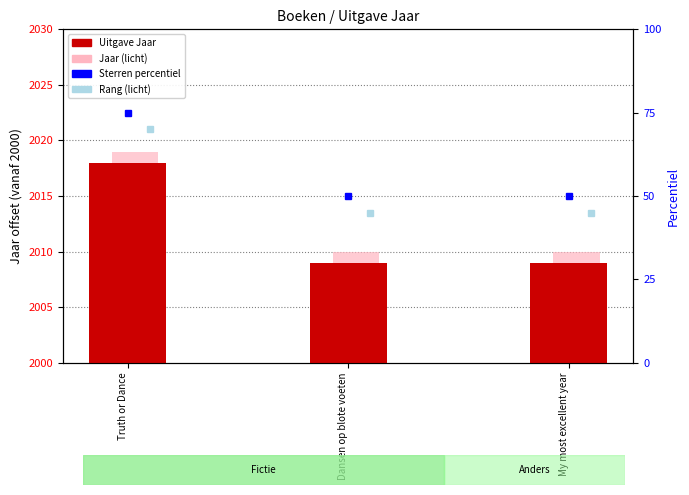

At which category does the chart reach its minimum across all series?

Dansen op blote voeten